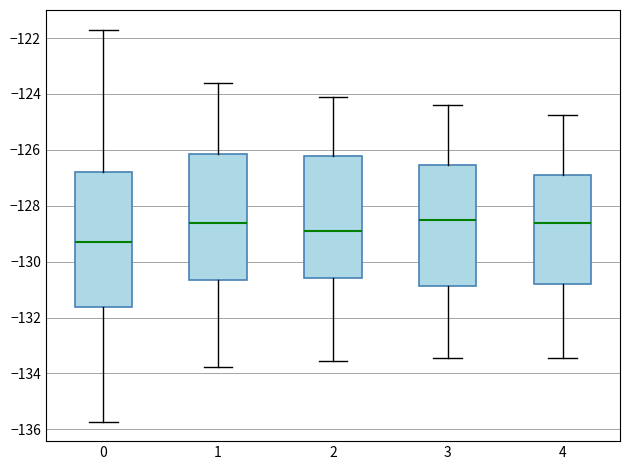

Comparing the boxes themselves (not the whiskers), which one is the tallest?

0